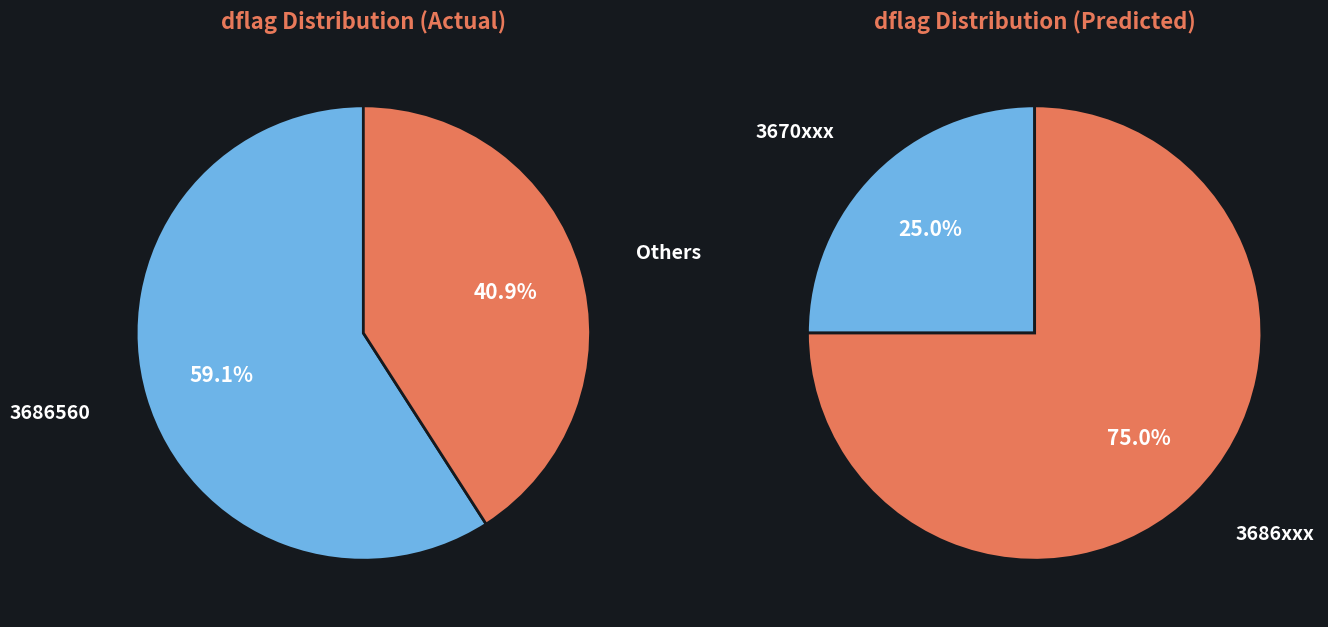

How many segments does this pie chart have?

4